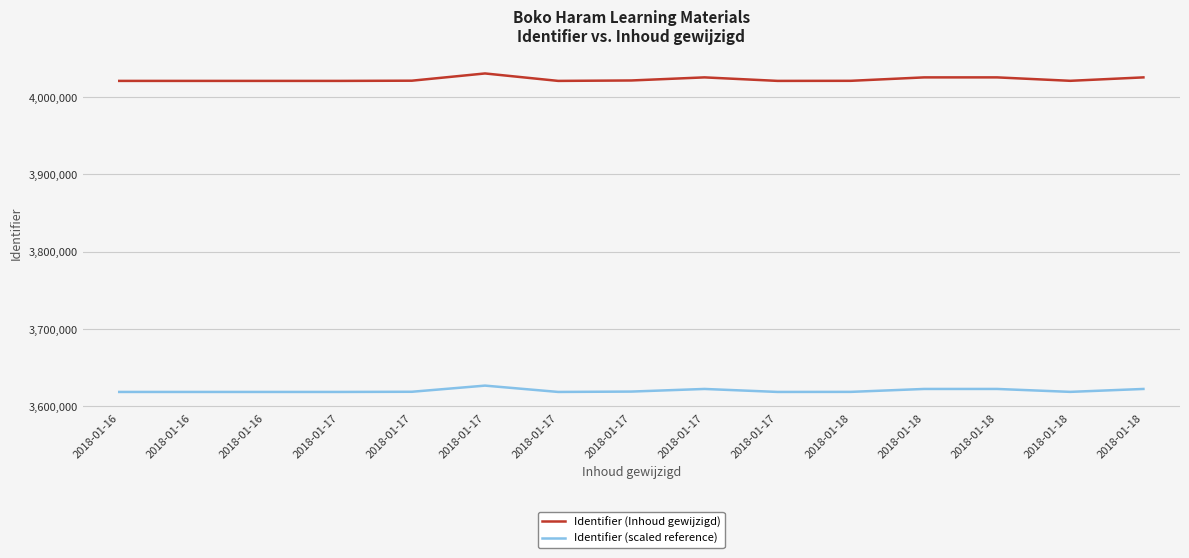

Rank the categories by Identifier (scaled reference) value from highest to lowest.

2018-01-17, 2018-01-17, 2018-01-18, 2018-01-18, 2018-01-18, 2018-01-17, 2018-01-17, 2018-01-18, 2018-01-18, 2018-01-17, 2018-01-16, 2018-01-16, 2018-01-16, 2018-01-17, 2018-01-17